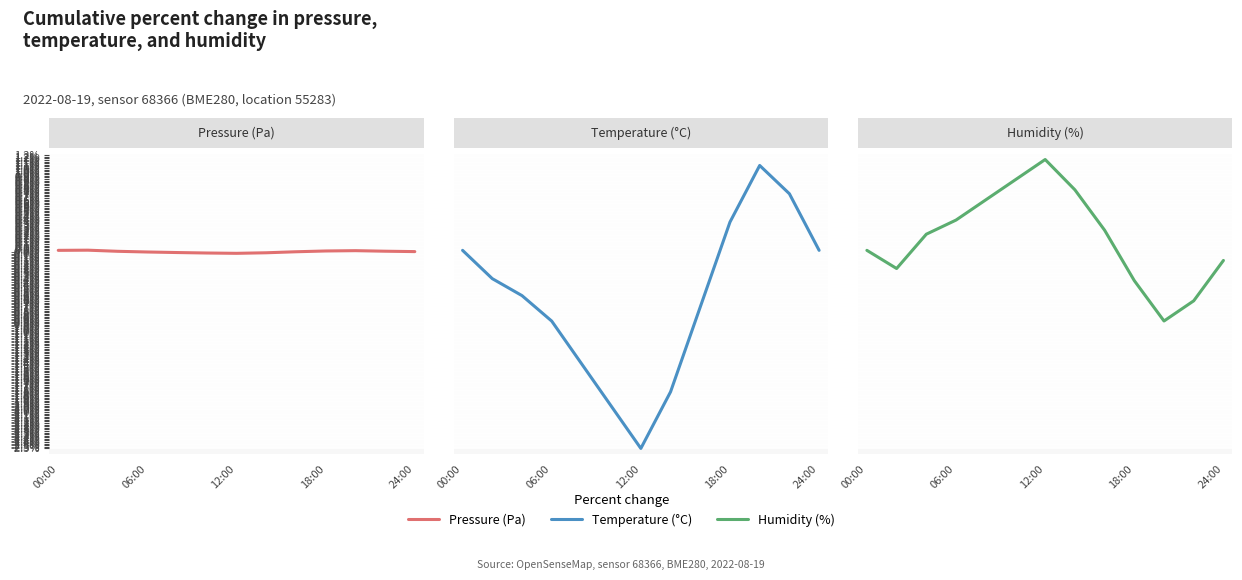

True or false: Temperature (°C) has more than 2 interior local peaks.

False